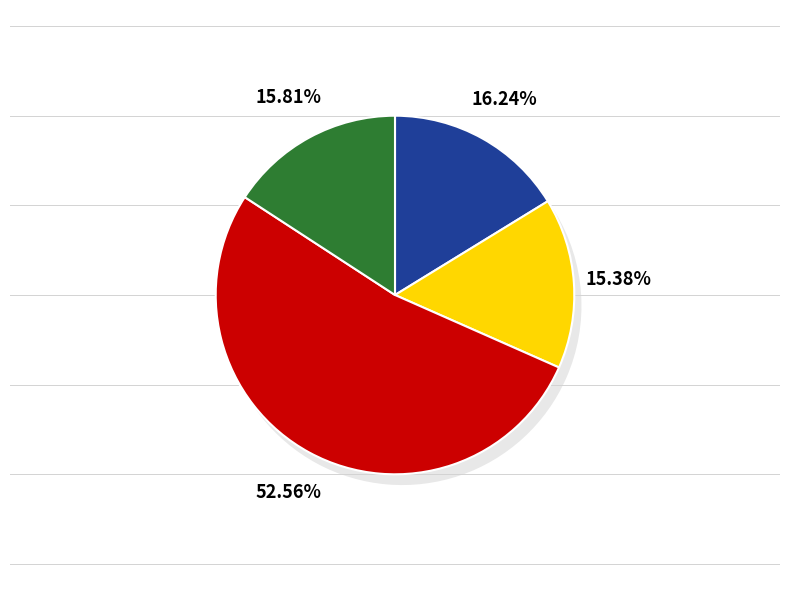

Count the number of slices in the pie.

4